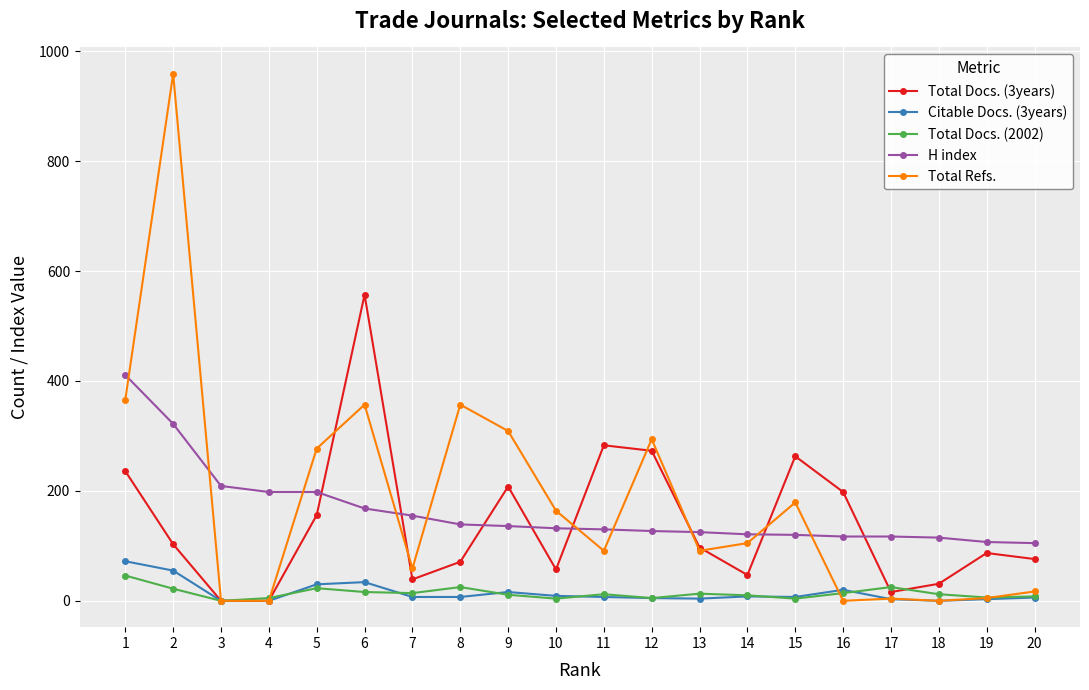

What is the maximum value for Total Refs.?

959